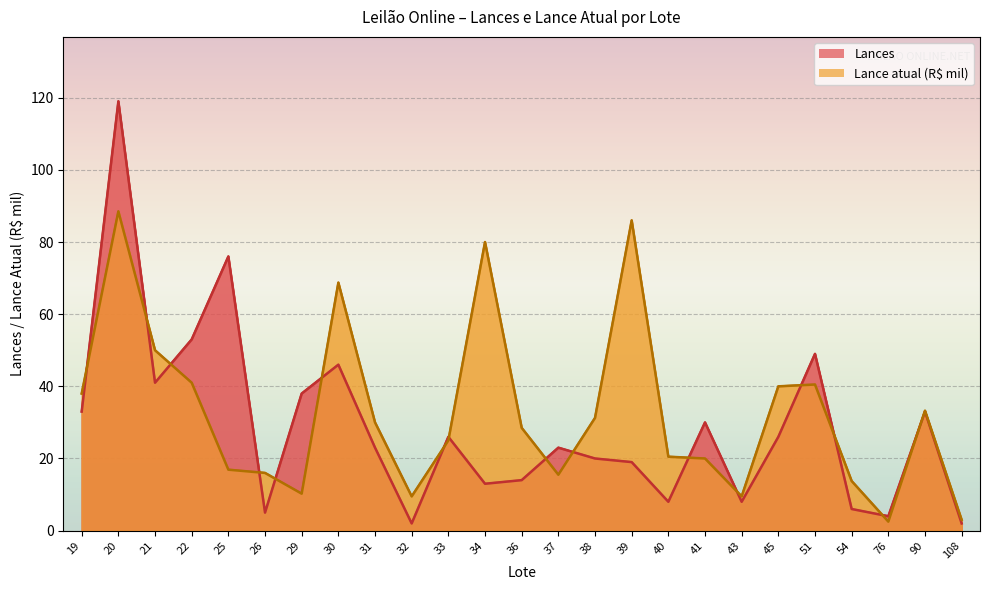

What is the difference between the Lance atual (R$ mil) values at 31 and 43?

20.5